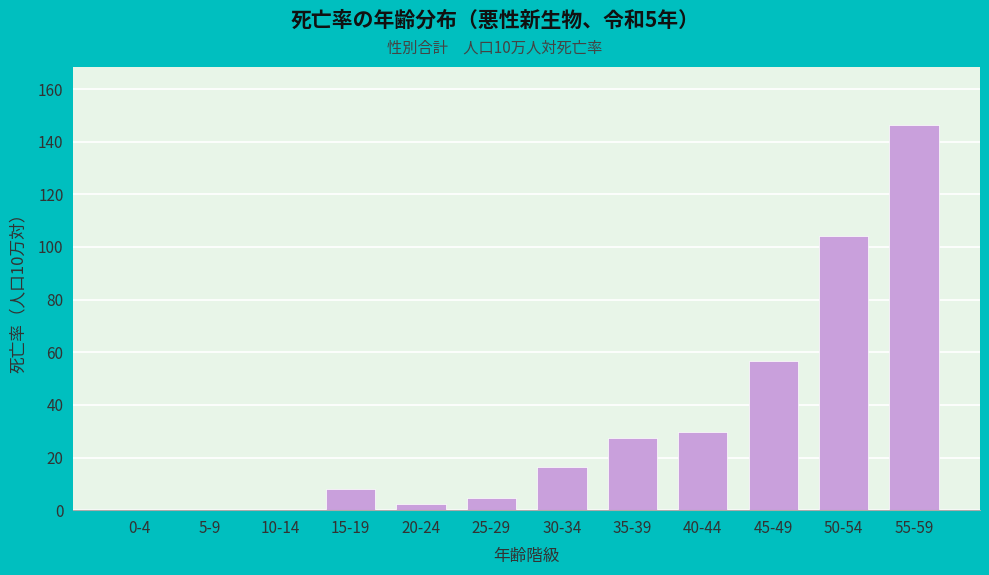

Reading left to right, what are all the values shown in this chart?

0-4=0.0	5-9=0.0	10-14=0.0	15-19=8.0	20-24=2.4	25-29=4.7	30-34=16.4	35-39=27.6	40-44=29.6	45-49=56.7	50-54=104.2	55-59=146.4